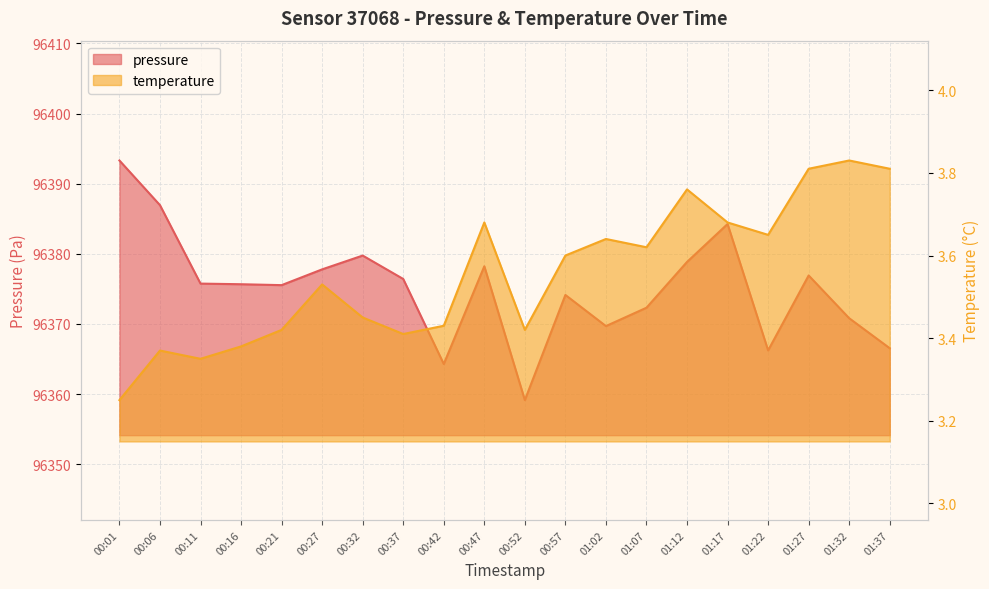

What is the sum of all pressure values?

1927502.4